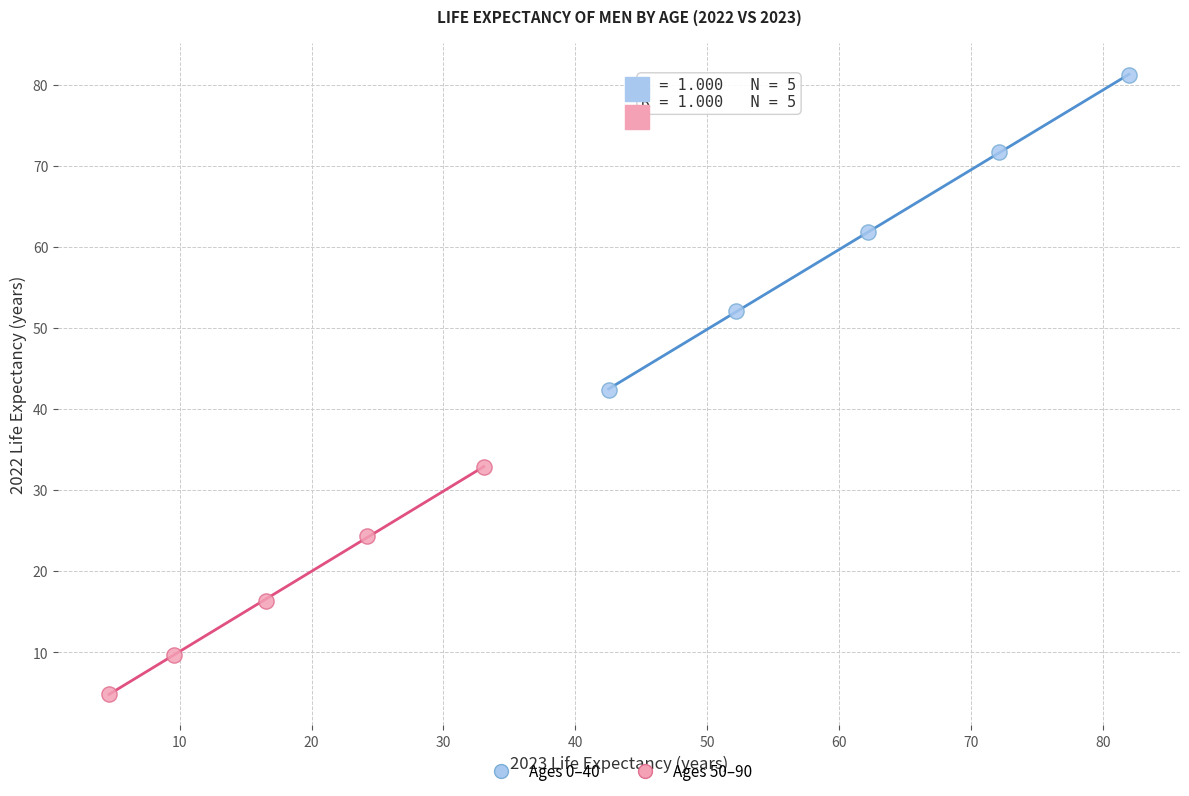

Which series contains the highest Y value?

Ages 0–40